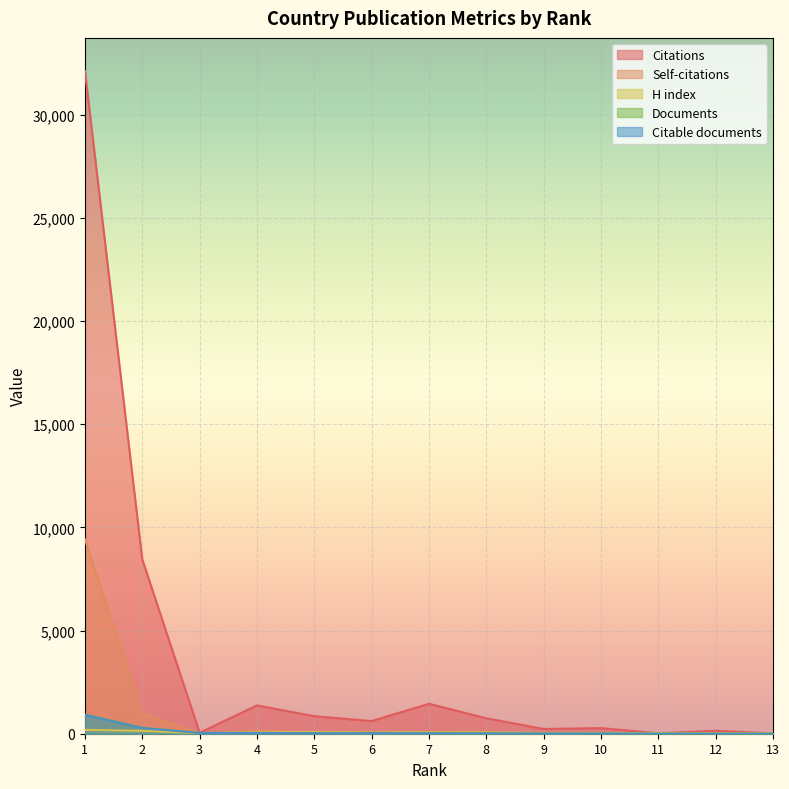

Reading right to left, list all the values displayed in this chart.

Citations: 18	143	22	272	229	749	1449	614	849	1371	48	8453	32108
Self-citations: 0	2	0	8	3	42	55	54	90	125	24	983	9417
H index: 22	29	25	35	33	66	68	53	78	64	26	140	188
Documents: 1	2	3	9	10	15	20	25	26	36	36	287	929
Citable documents: 1	2	3	9	10	15	20	25	25	36	36	279	915